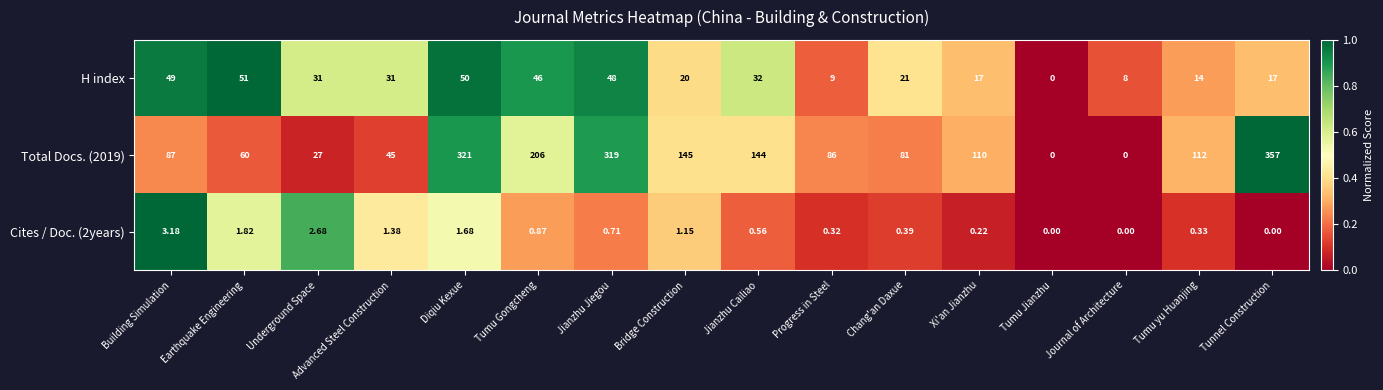

At which label is H index closest to 25?

Chang'an Daxue